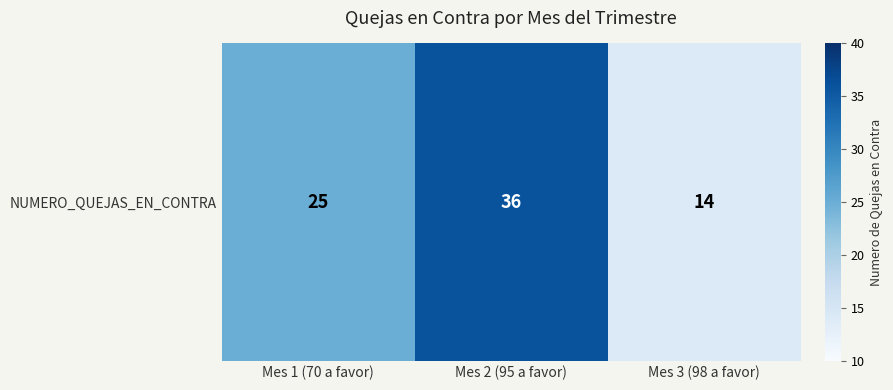

The chart shows a value of 36 at Mes 2 (95 a favor). True or false?

True